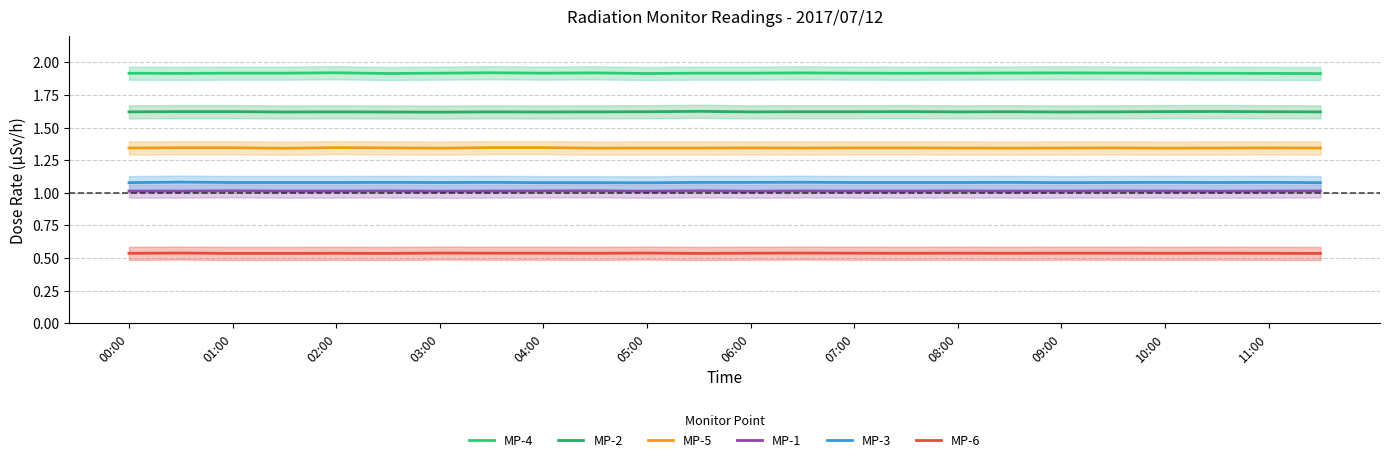

What is the greatest value displayed?

1.9